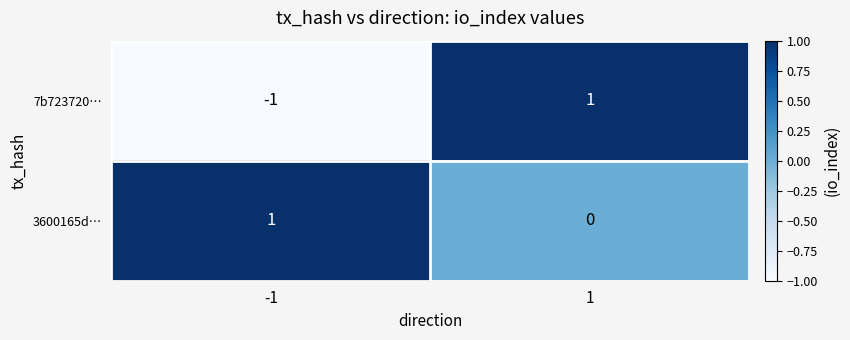

Reading right to left, extract all data points from this chart.

7b723720…: 1	-1
3600165d…: 0	1